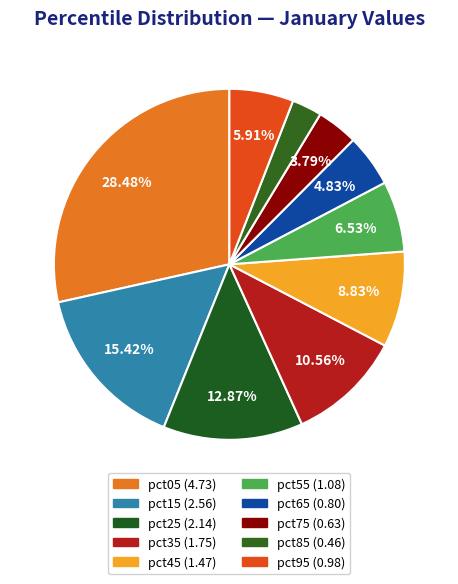

What percentage is NOT represented by pct45?

91.2%